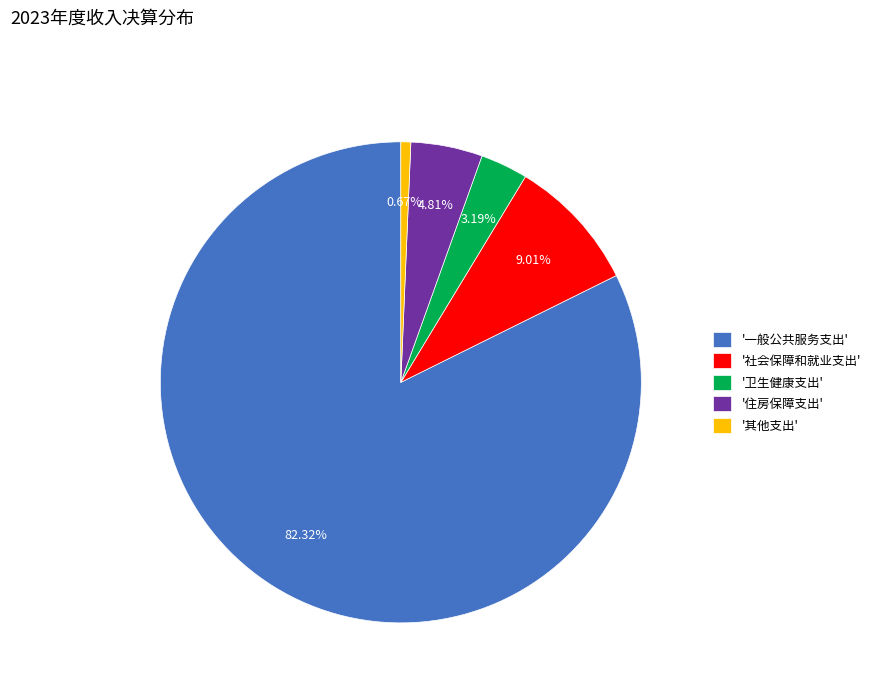

Combined, do '住房保障支出' and '其他支出' account for over 50%?

No